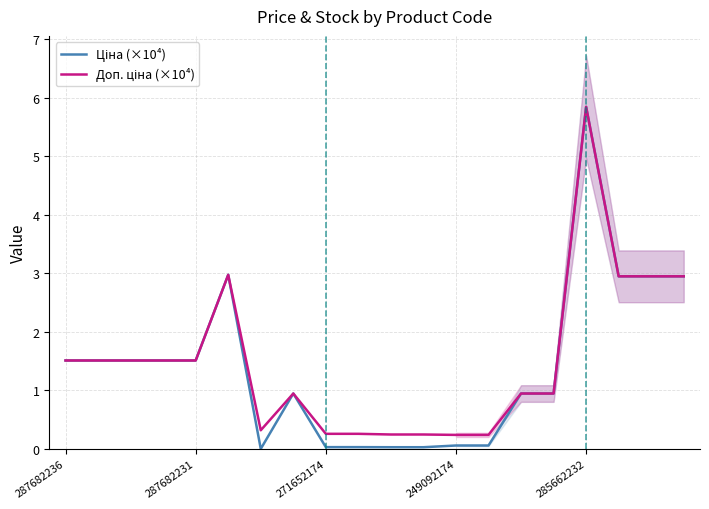

What is the difference between the highest and lowest values at 6?

0.3